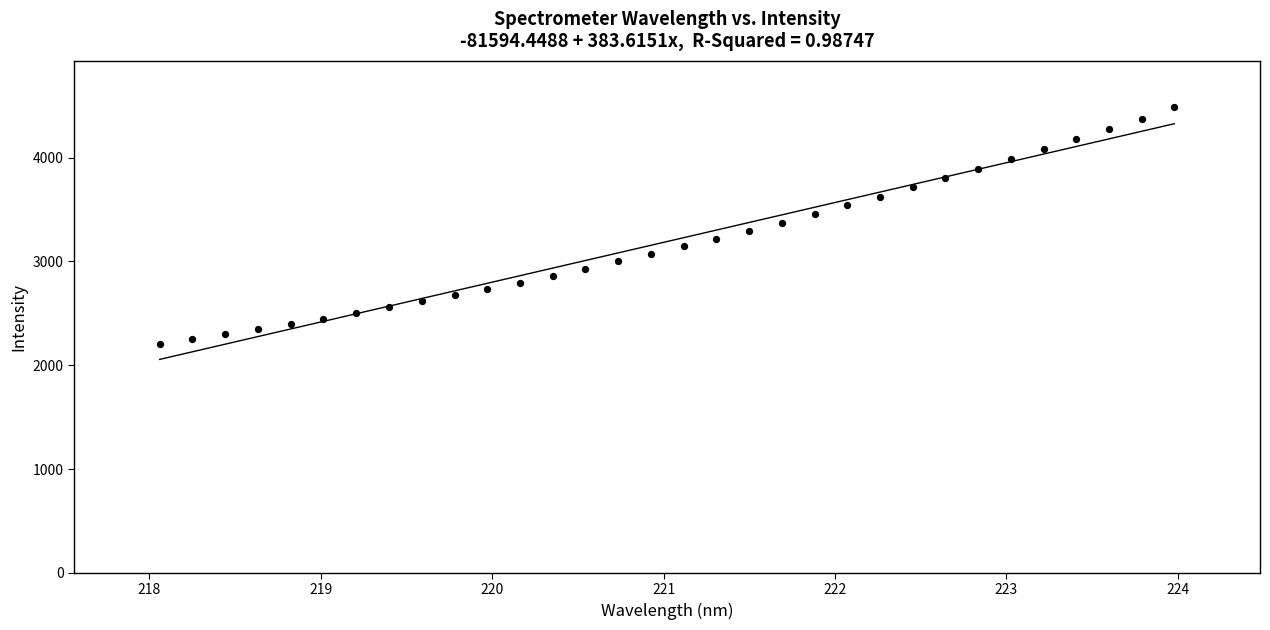

What is the range of X values (max minus min)?

5.9